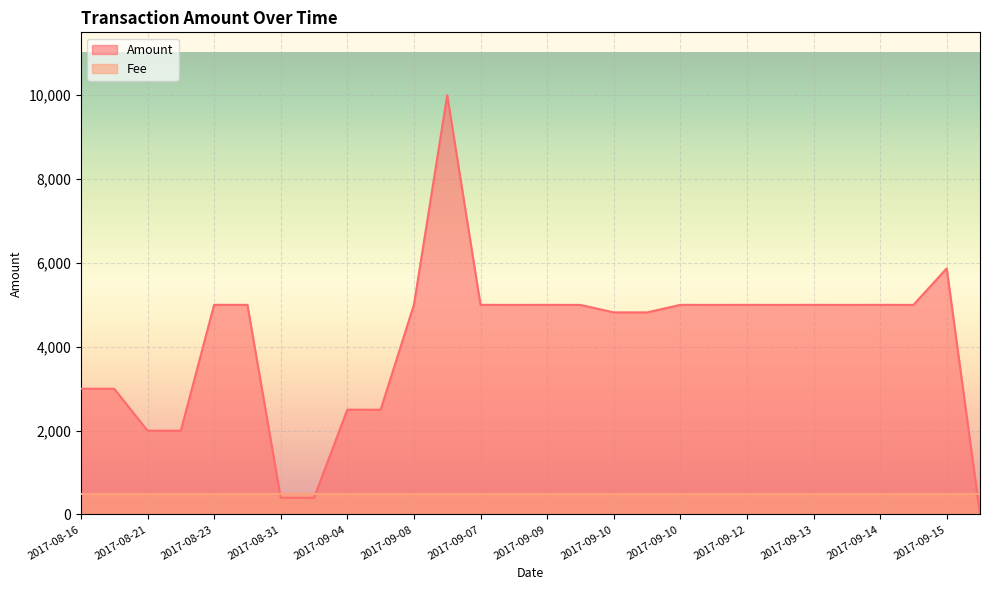

Where is the first local minimum?

2017-08-22